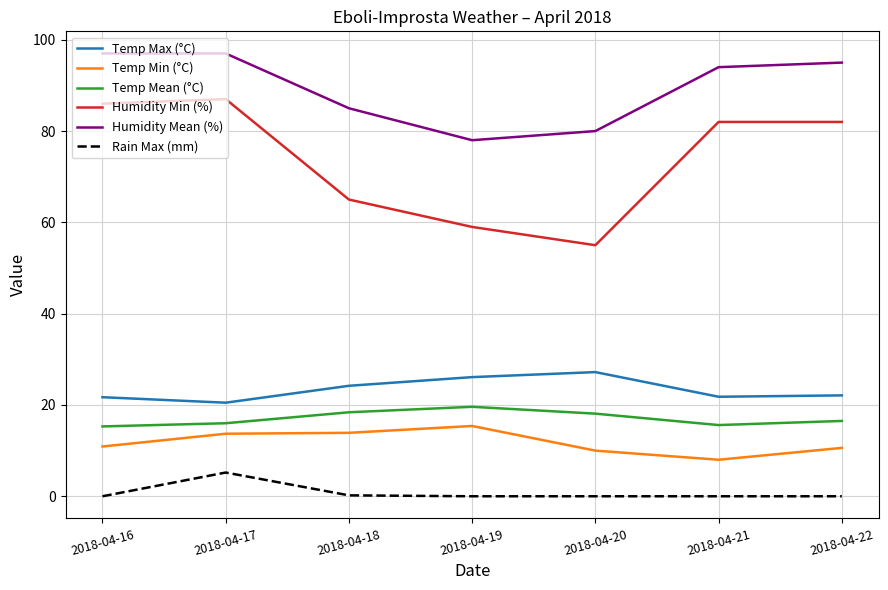

True or false: Humidity Mean (%) has more than 2 interior local peaks.

False